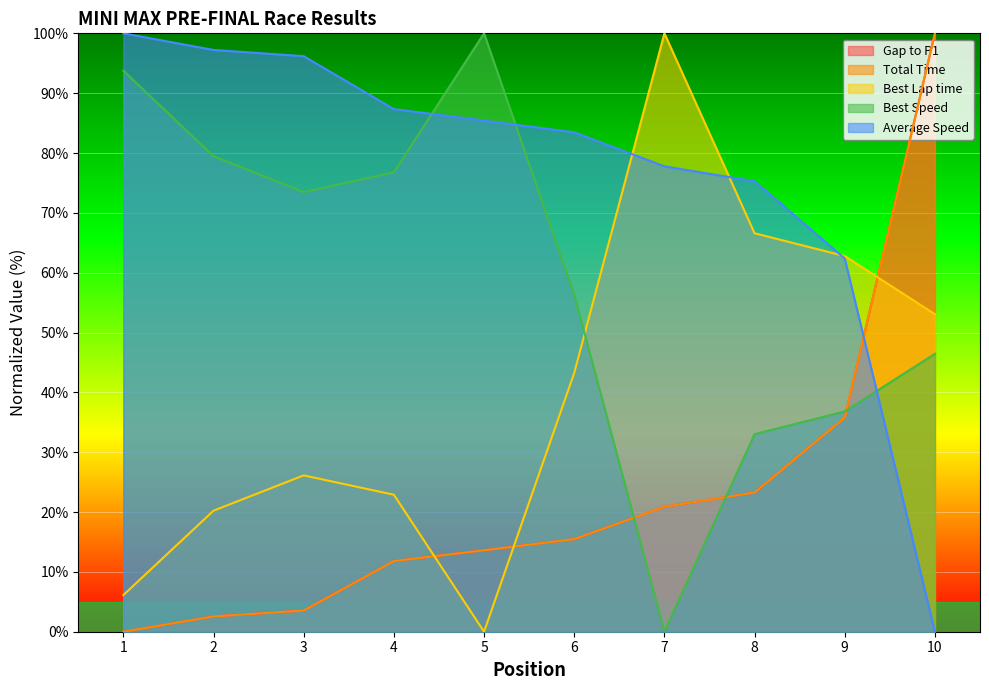

Count the number of data series in this chart.

5